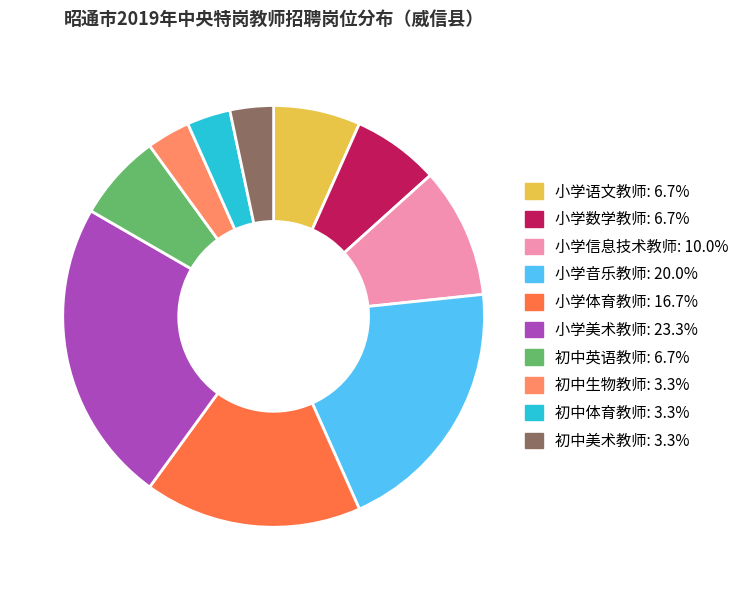

What is the largest slice in the pie chart?

小学美术教师